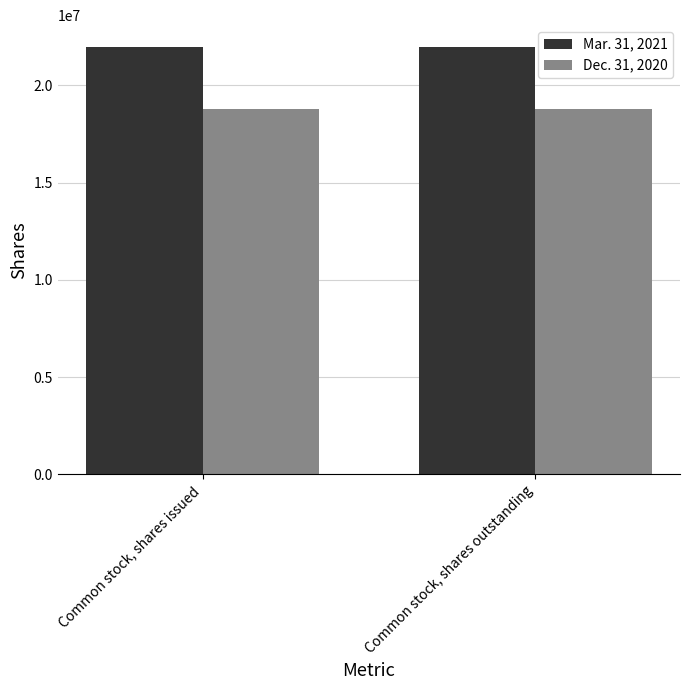

Reading left to right, list all the values displayed in this chart.

Mar. 31, 2021: Common stock, shares issued=21996886	Common stock, shares outstanding=21996886
Dec. 31, 2020: Common stock, shares issued=18787579	Common stock, shares outstanding=18787579